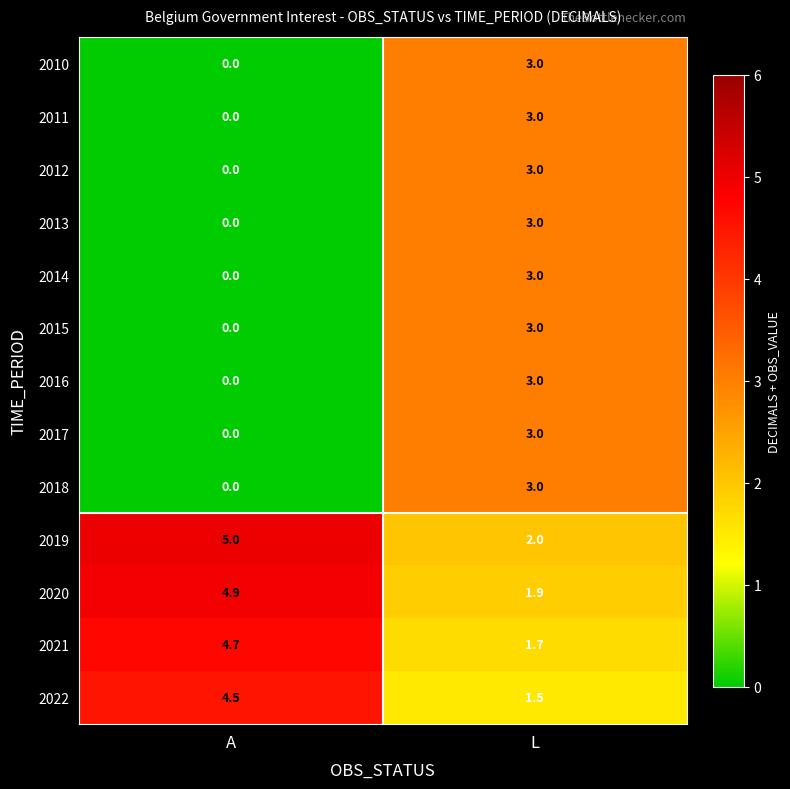

The 2020 series shows 2.0 at A. True or false?

False